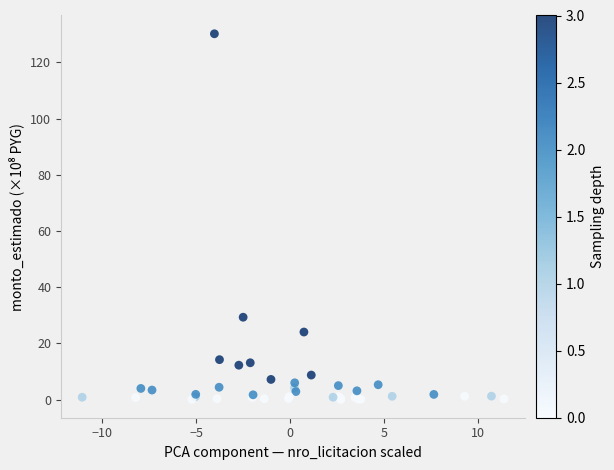

What Y value in the scatter plot is closest to 65?

29.3